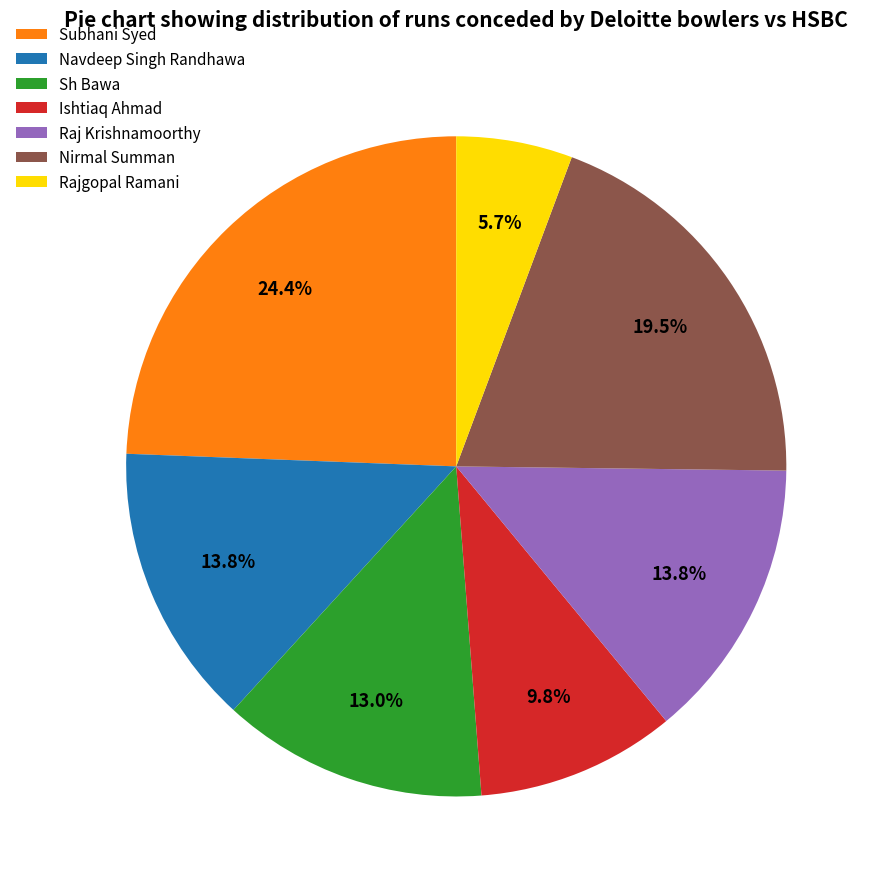

What is the ratio of the value at Subhani Syed to the value at Sh Bawa?

1.9